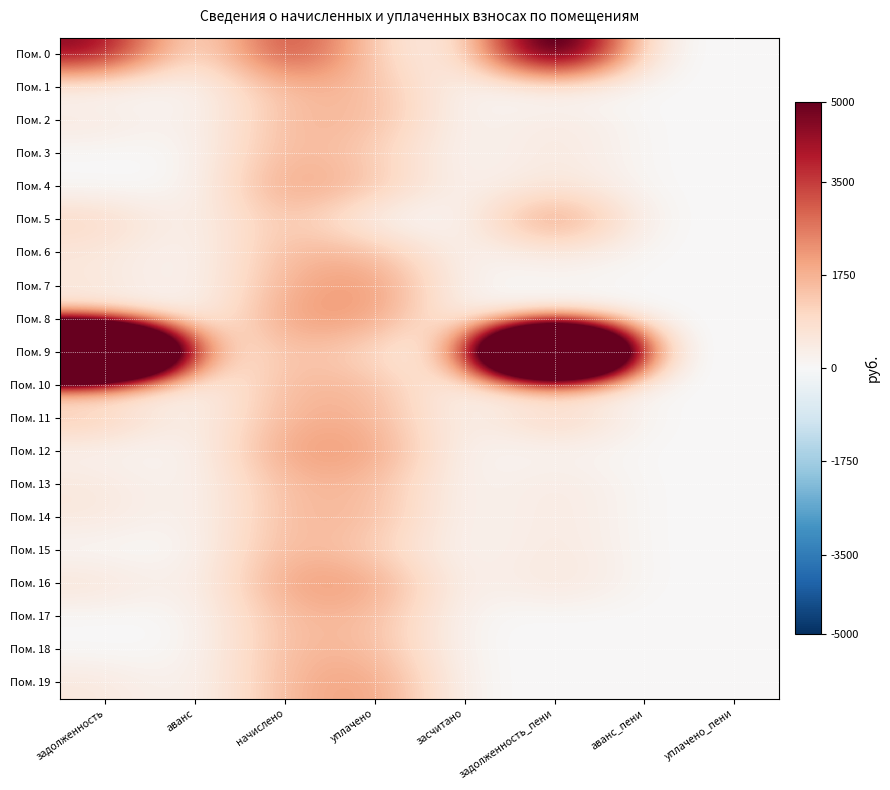

Rank the series at начислено from highest to lowest value.

Пом. 0, Пом. 4, Пом. 8, Пом. 12, Пом. 16, Пом. 3, Пом. 15, Пом. 7, Пом. 11, Пом. 2, Пом. 6, Пом. 10, Пом. 19, Пом. 18, Пом. 14, Пом. 13, Пом. 9, Пом. 1, Пом. 5, Пом. 17